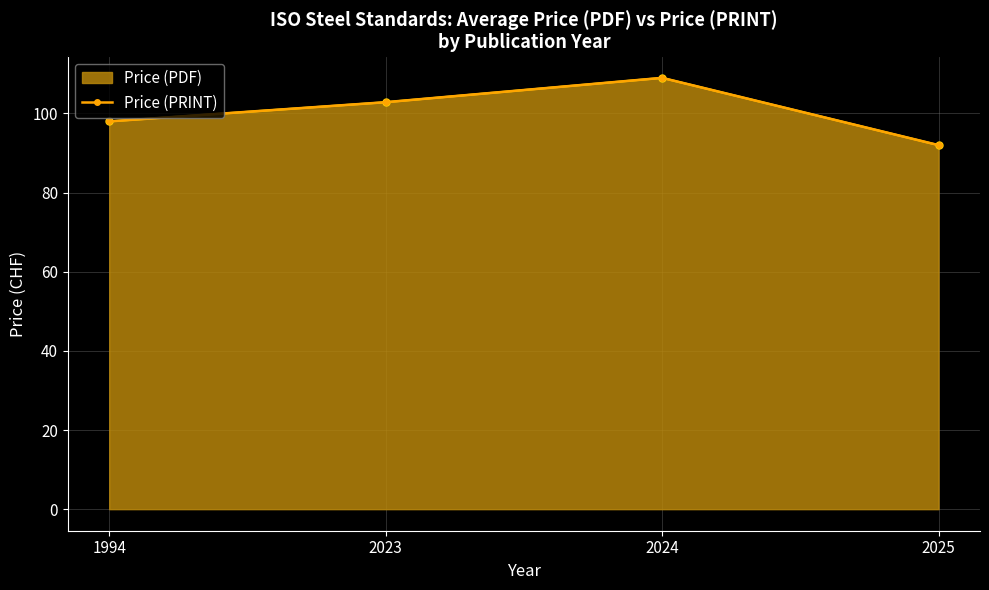

Reading left to right, transcribe all the data shown in this chart.

1994=98.0	2023=102.8	2024=109.0	2025=92.0